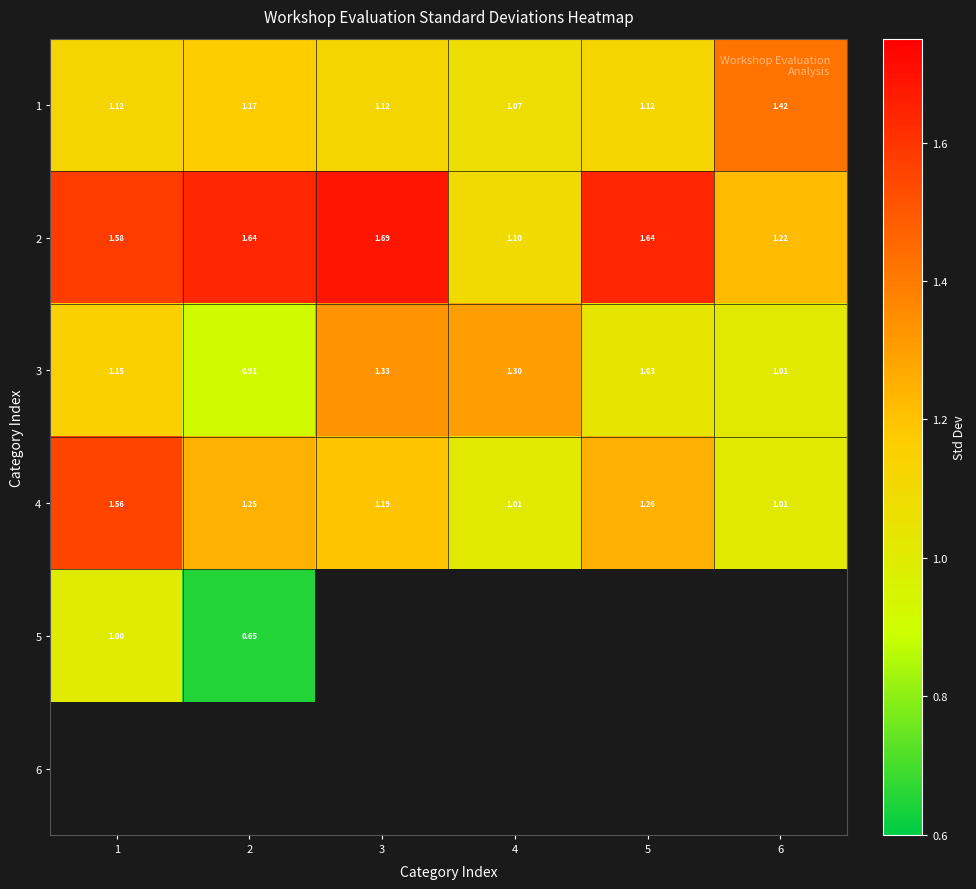

Rank the series by their maximum value, from lowest to highest.

5, 3, 1, 4, 2, 6